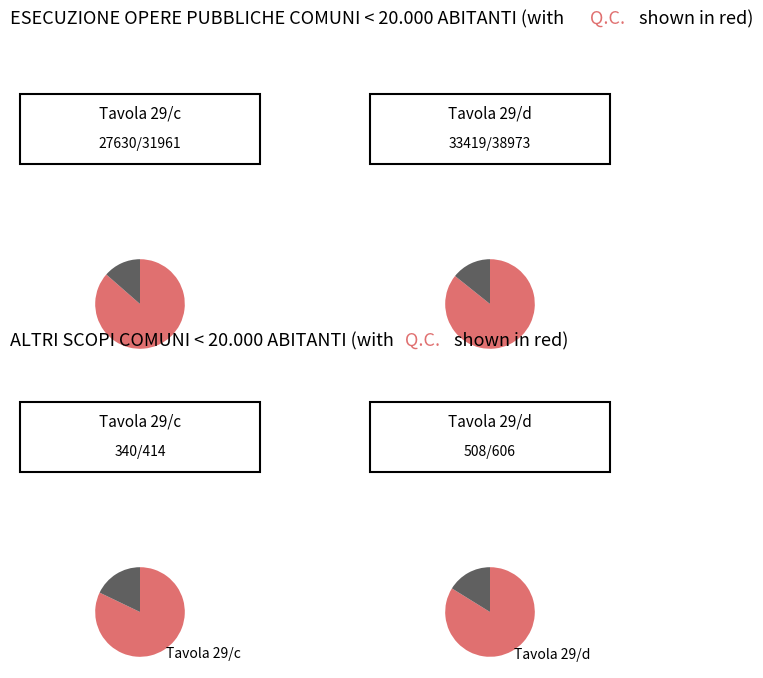

Count the number of slices in the pie.

2